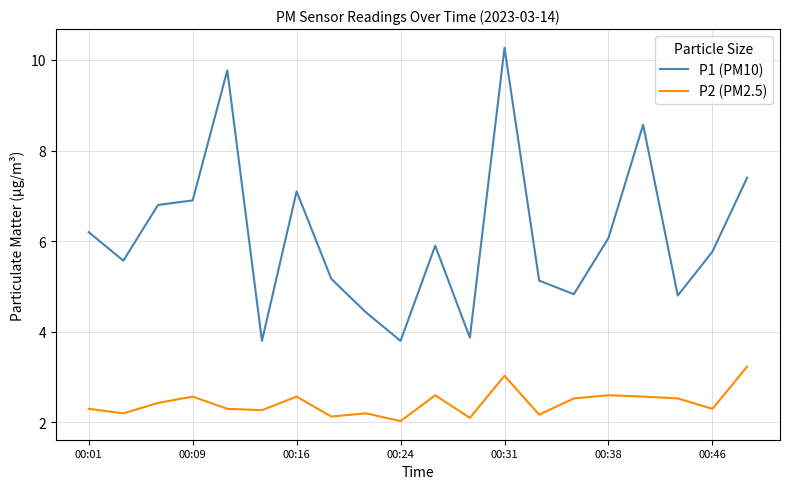

Which series has the largest range (max minus min)?

P1 (PM10)